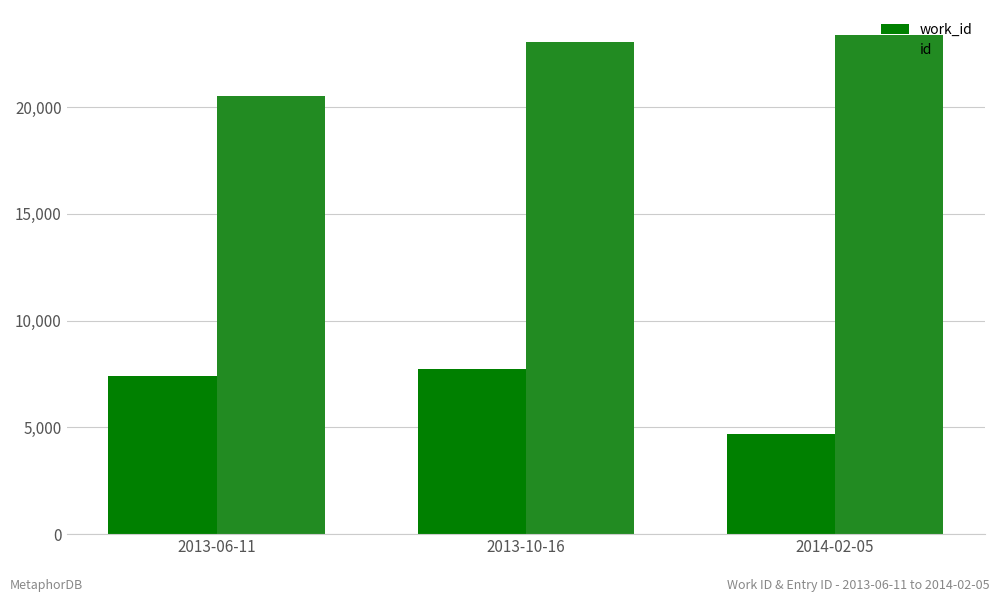

List the labels in order of id value, largest first.

2014-02-05, 2013-10-16, 2013-06-11